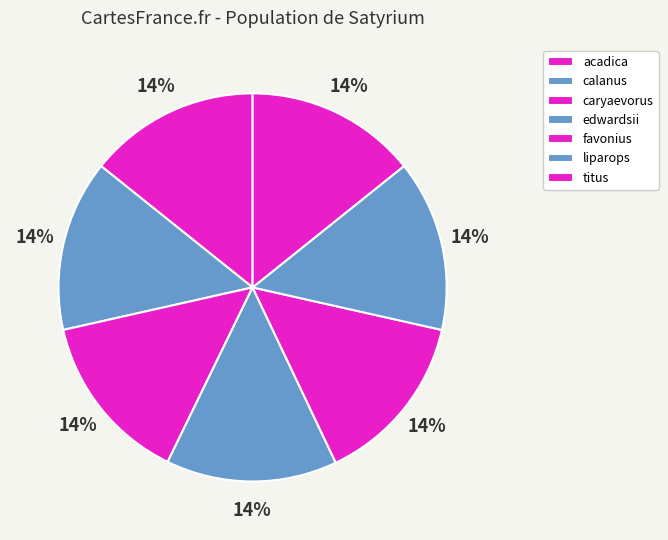

To the nearest percent, what percentage of the pie is favonius?

14%